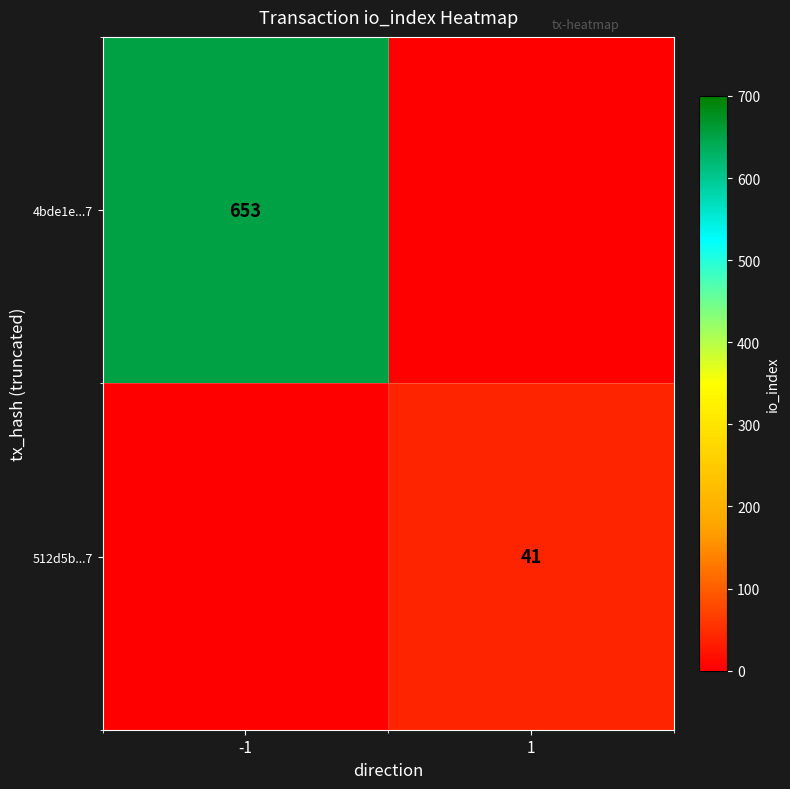

True or false: 512d5b...7 has a value of 54 at 1.

False